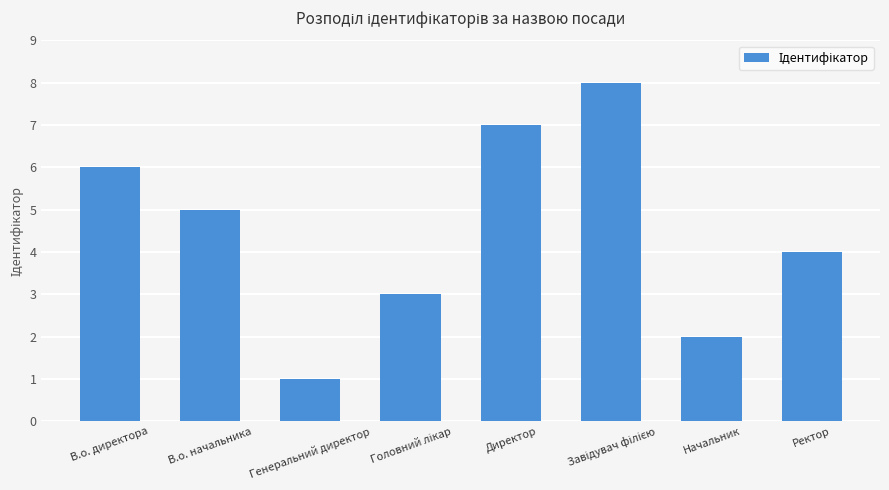

What is the change in value from В.о. начальника to Генеральний директор?

-4